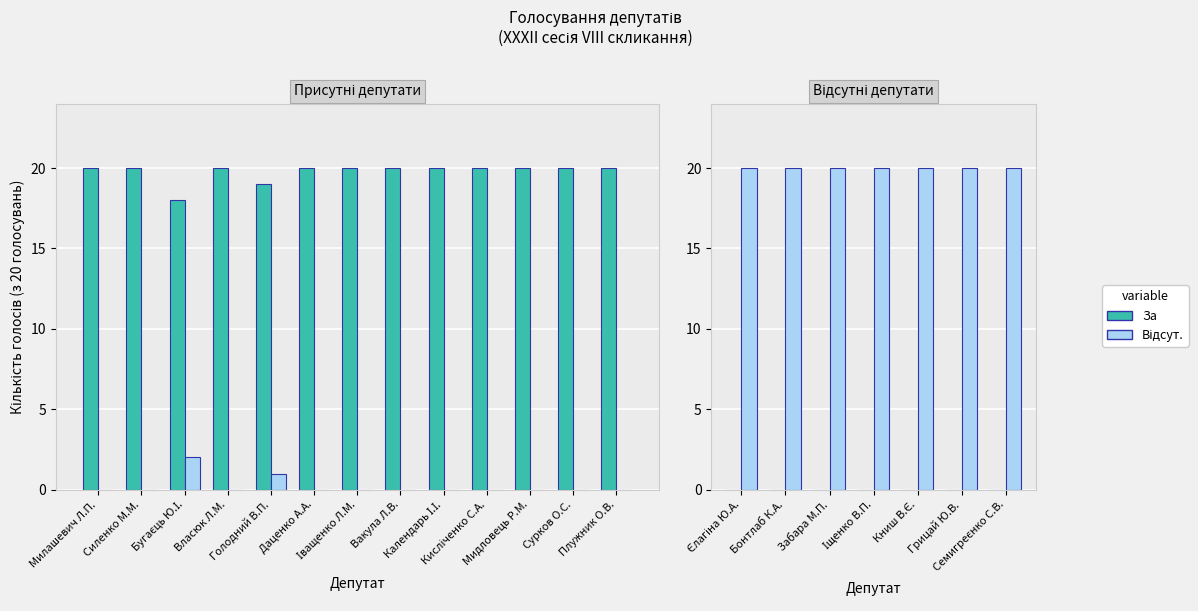

What is the difference between the highest and lowest values at Іщенко В.П.?

20